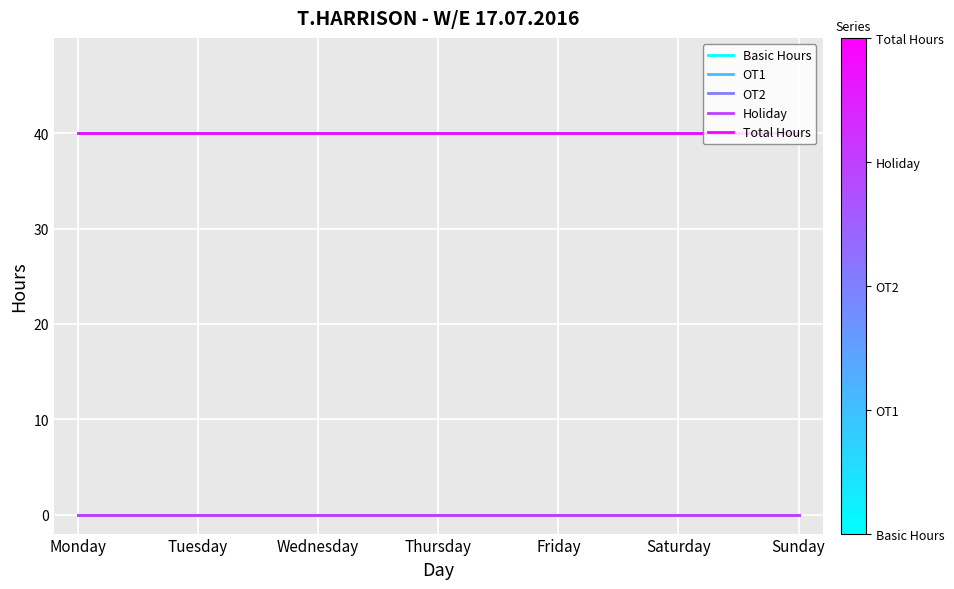

Is this an area chart (filled region under the line)?

No